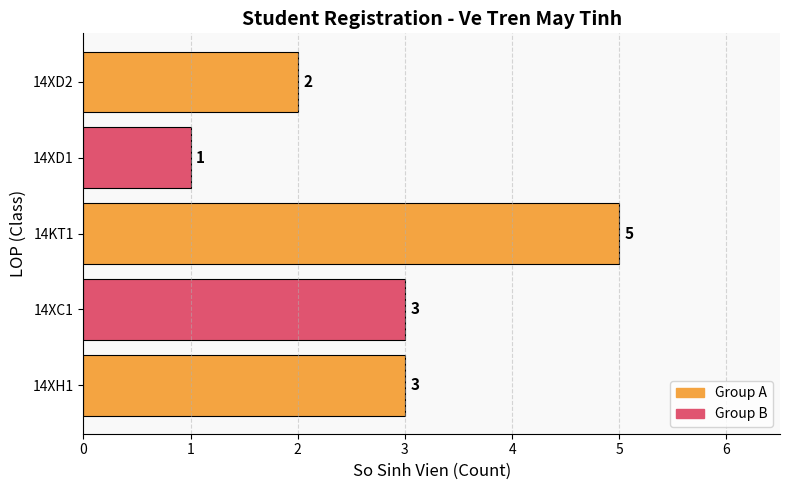

How many values are below 3?

2